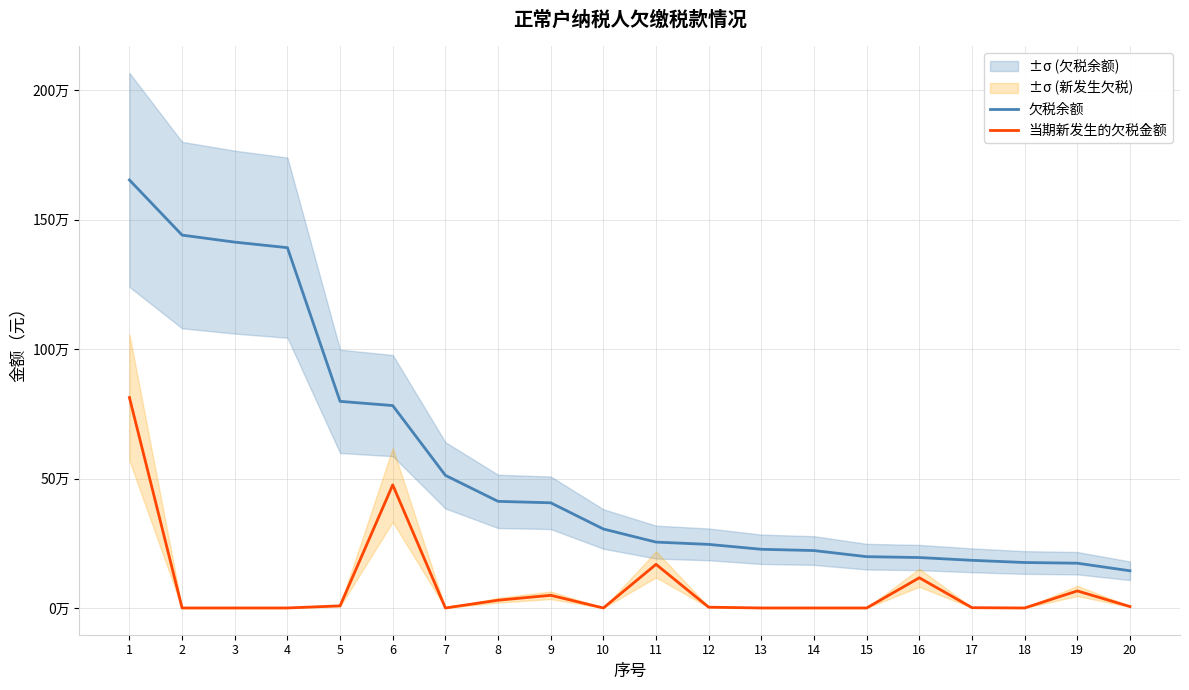

True or false: 欠税余额 and 当期新发生的欠税金额 cross at least once.

False